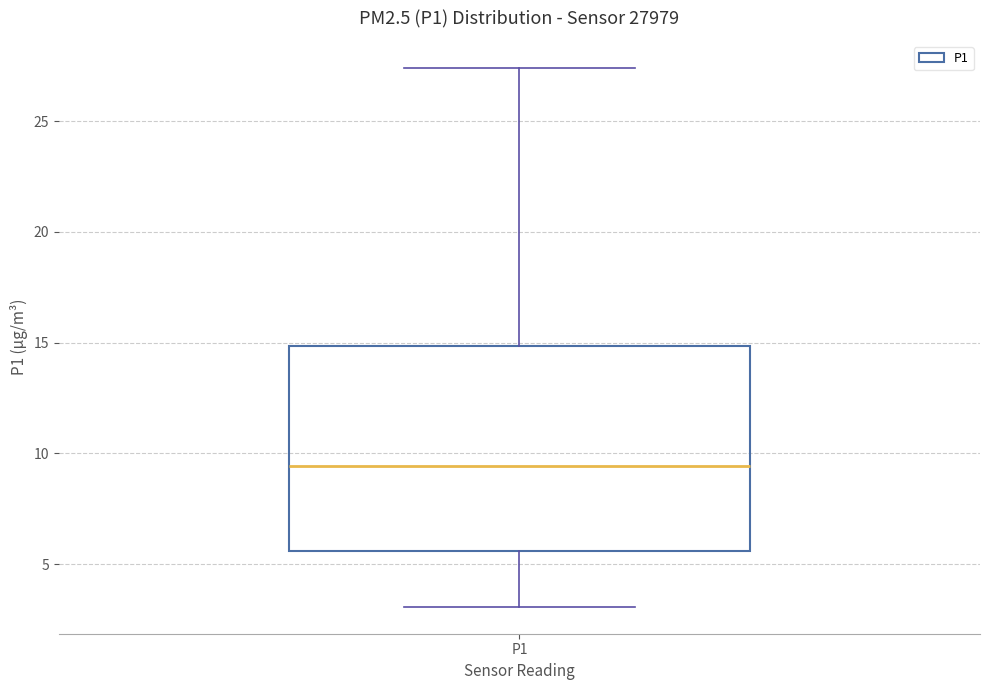

Transcribe this box plot: give where the median line is, the range the box spans, and where the two whiskers end, as read against the y-axis. The values are not printed on the chart, so give them approximately, as read against the axis.

median 9.5, box 5.5 to 15.0, whiskers 3.0 to 27.5